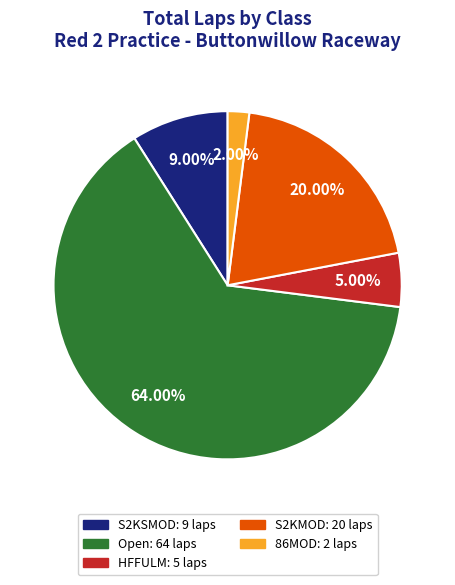

Does any single category account for the majority?

Yes